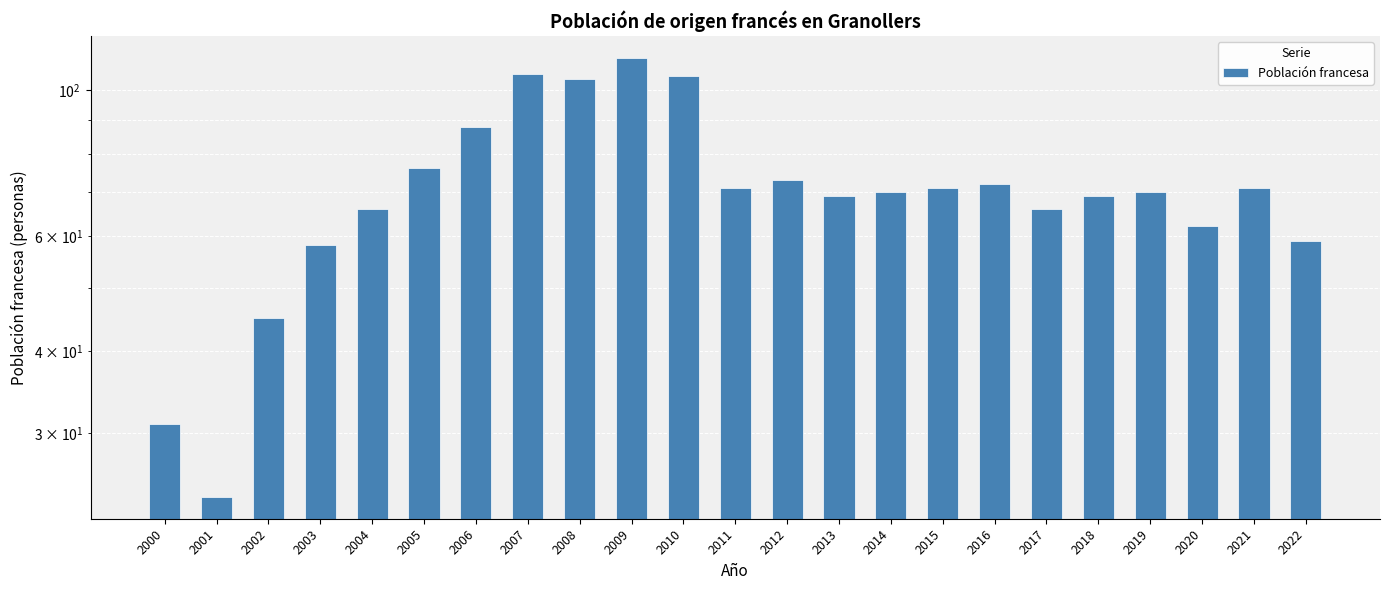

Where is the data nearest to the value 68?

2013